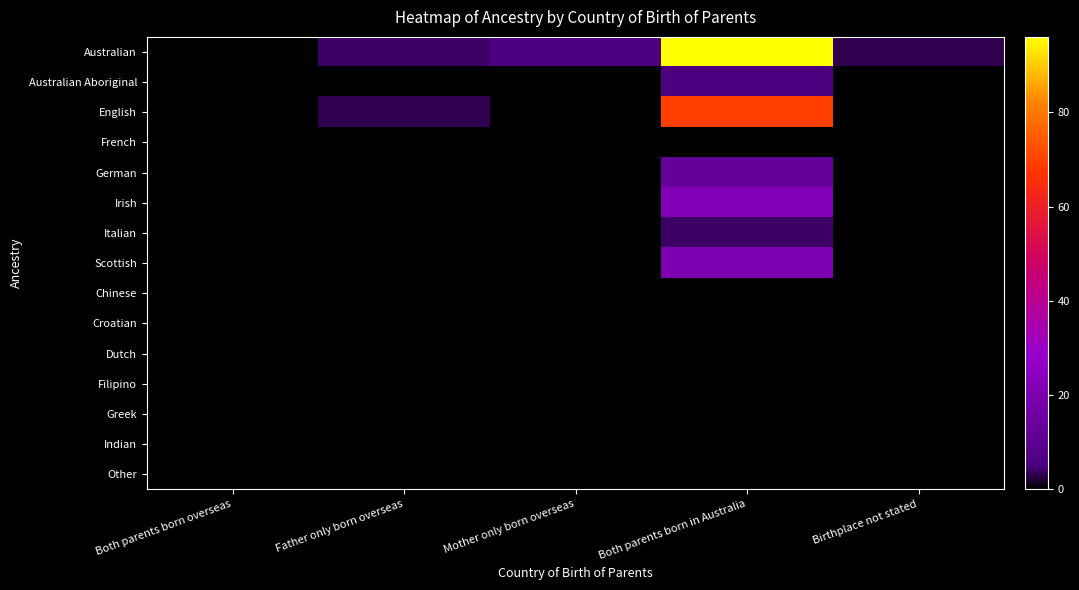

Rank the series at Mother only born overseas from highest to lowest value.

Australian, Australian Aboriginal, English, French, German, Irish, Italian, Scottish, Chinese, Croatian, Dutch, Filipino, Greek, Indian, Other